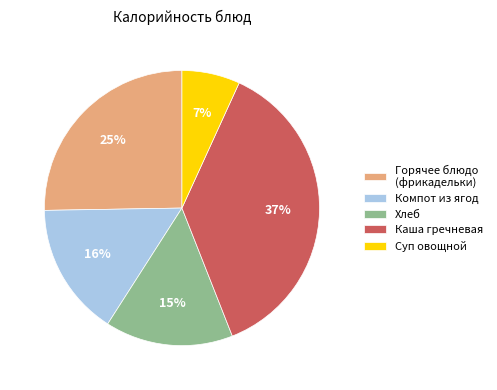

To the nearest percent, what percentage of the pie is Хлеб?

15%